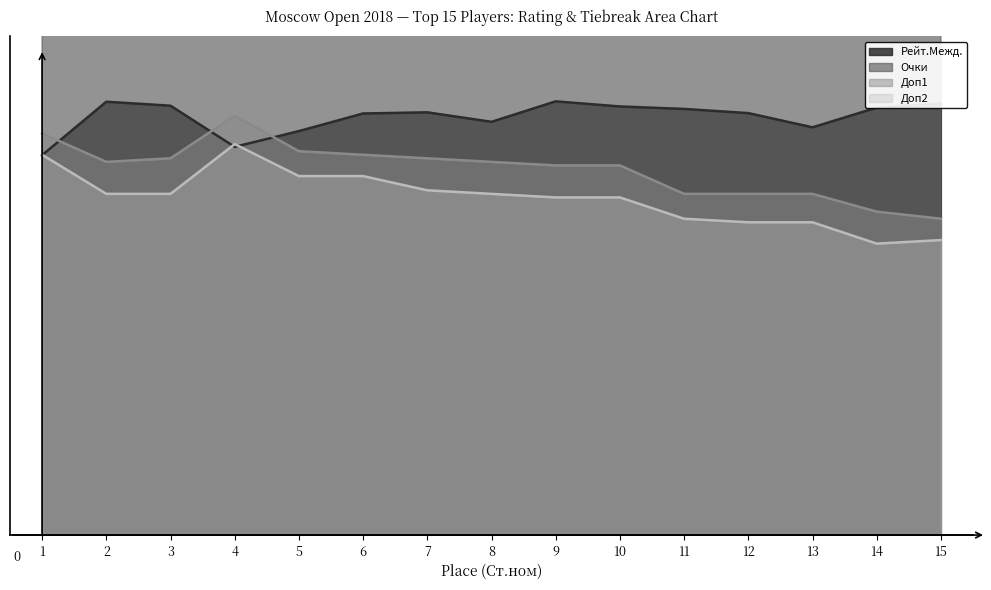

What is the minimum value shown in the chart?

5.1